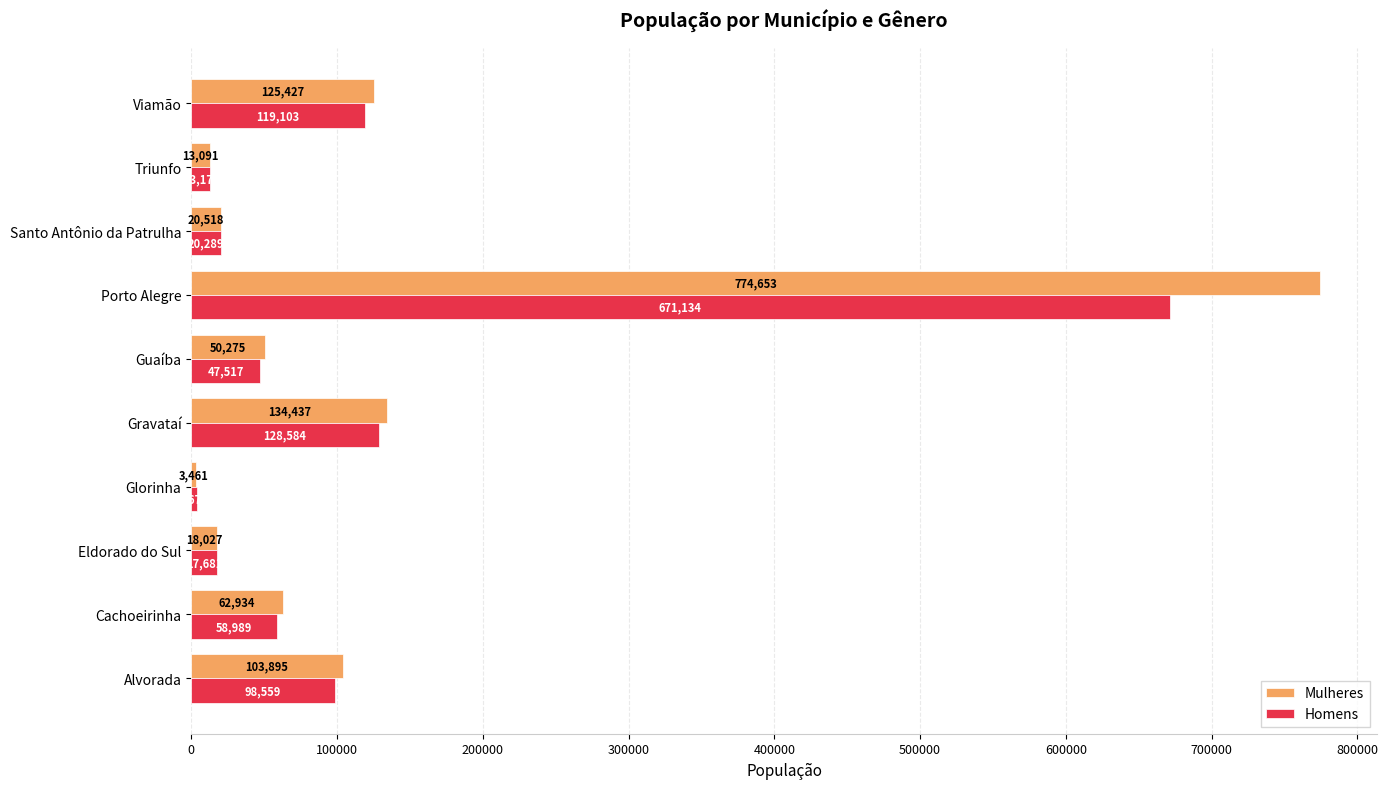

List the labels in order of Homens value, largest first.

Porto Alegre, Gravataí, Viamão, Alvorada, Cachoeirinha, Guaíba, Santo Antônio da Patrulha, Eldorado do Sul, Triunfo, Glorinha